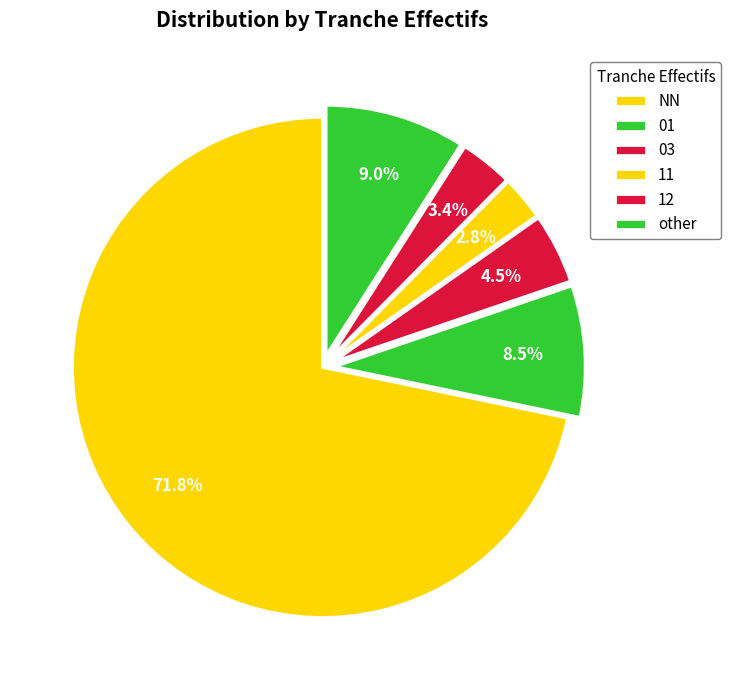

To the nearest percent, what is the difference between the 12 and other slice percentages?

6%